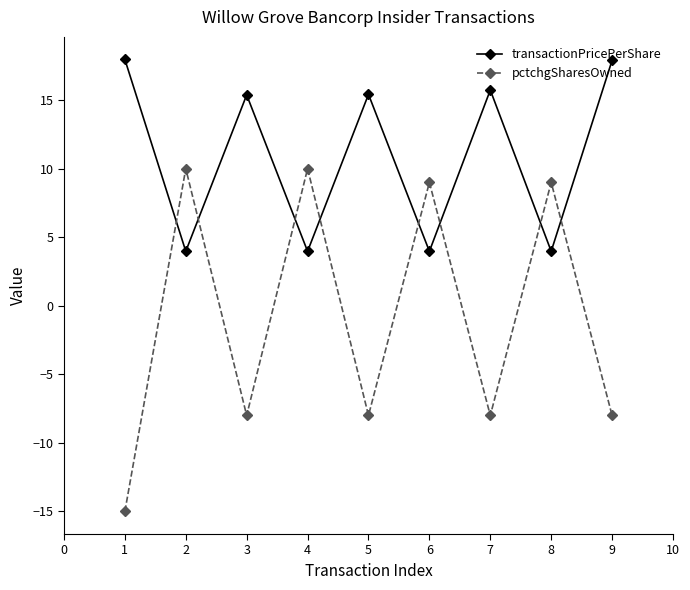

The transactionPricePerShare series shows 5.9 at 3. True or false?

False